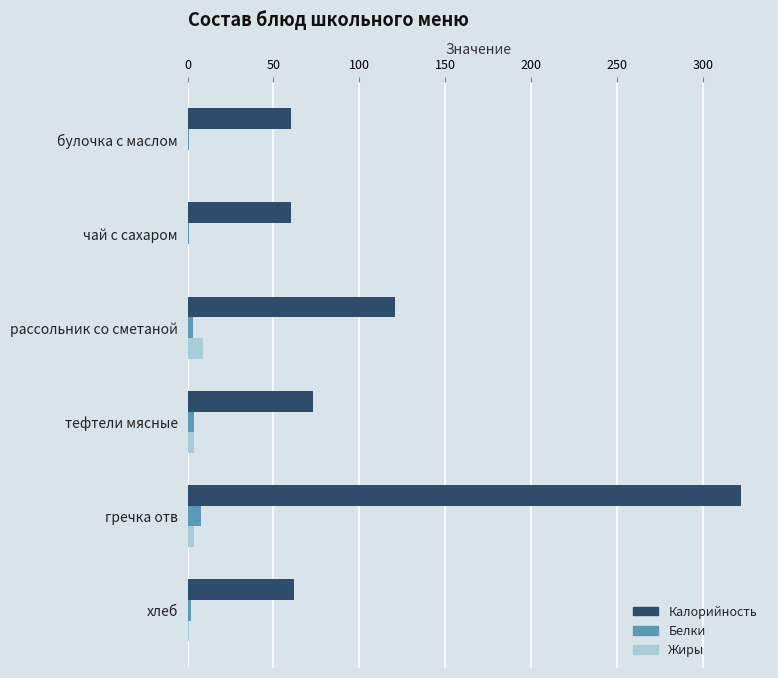

Which series changed the most between чай с сахаром and гречка отв?

Калорийность